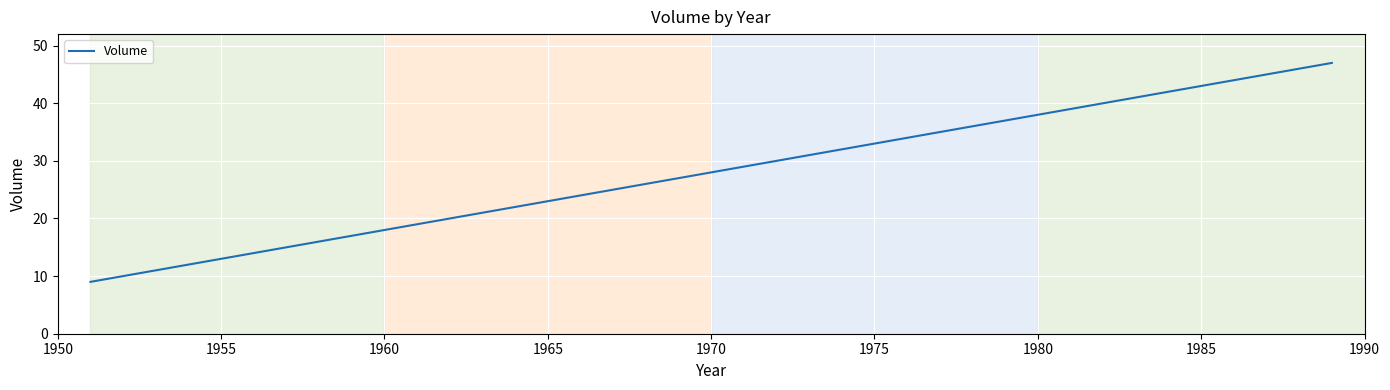

Is this an area chart (filled region under the line)?

No